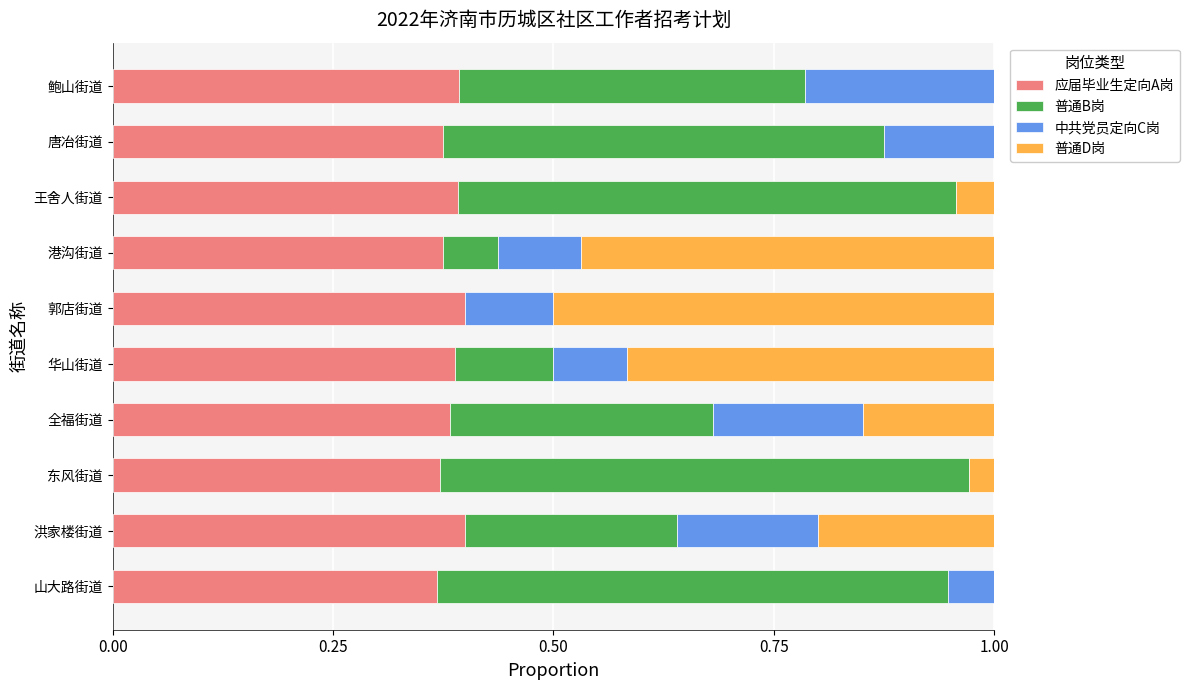

Count the number of categories in the chart.

10